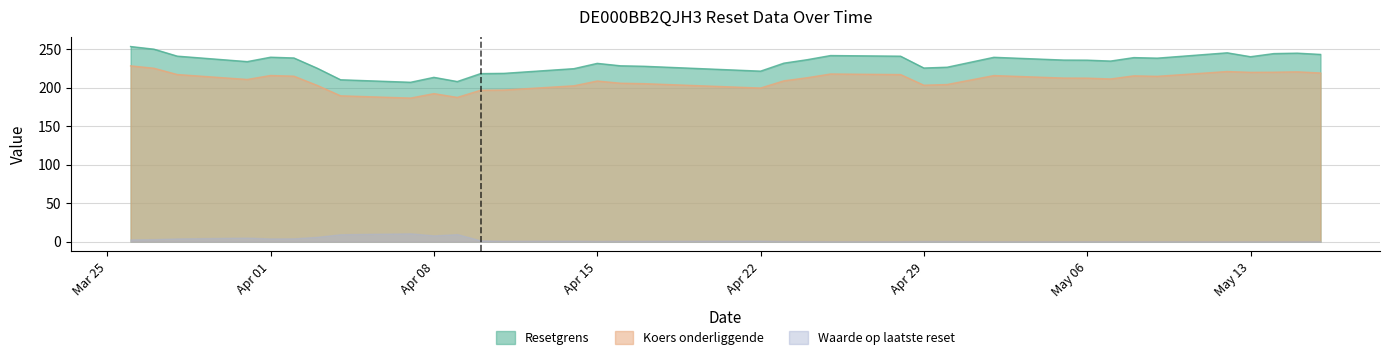

At how many categories does at least one series exceed 170?

35